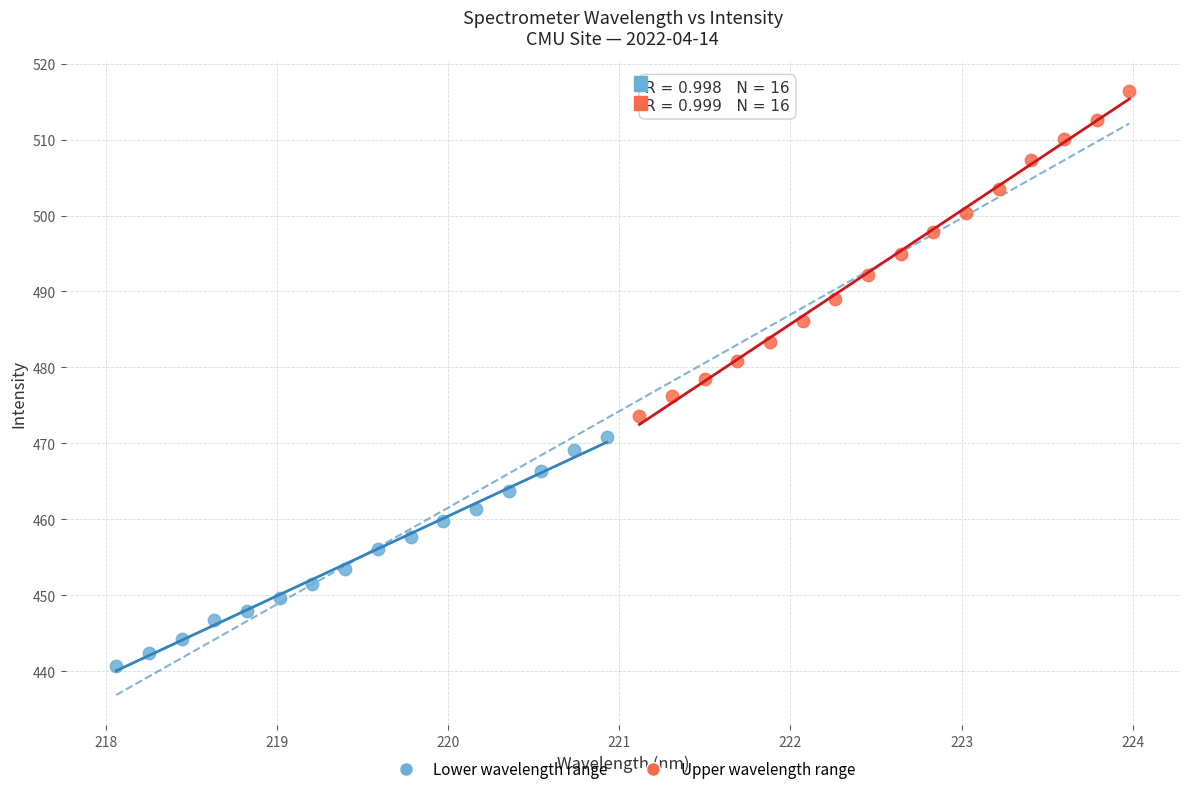

Which series contains the lowest Y value?

Lower wavelength range